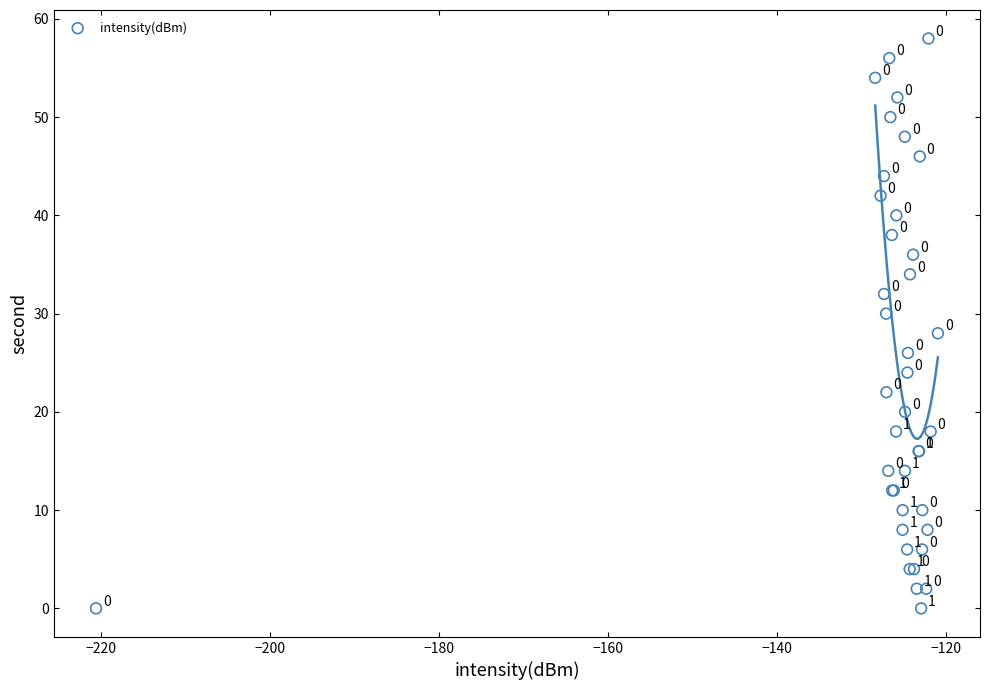

What Y value in the scatter plot is closest to 29?

28